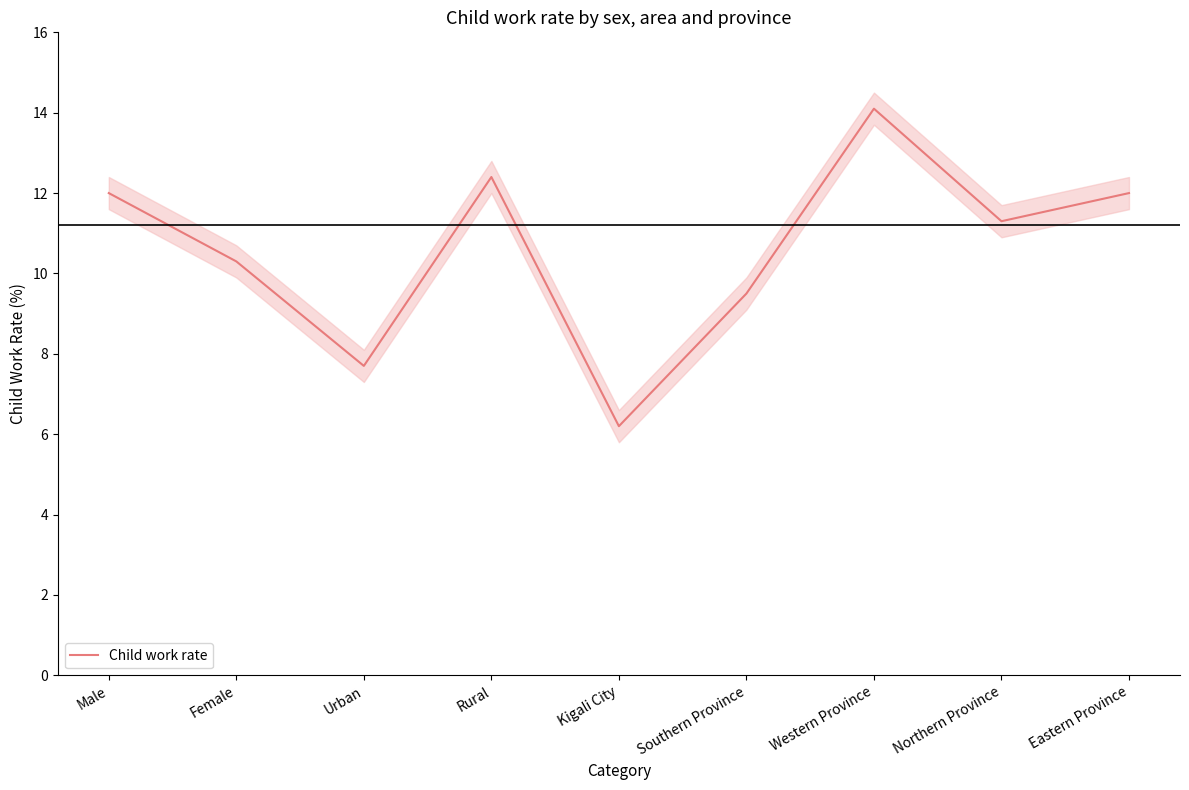

Rank the categories by value from lowest to highest.

Kigali City, Urban, Southern Province, Female, Northern Province, Male, Eastern Province, Rural, Western Province